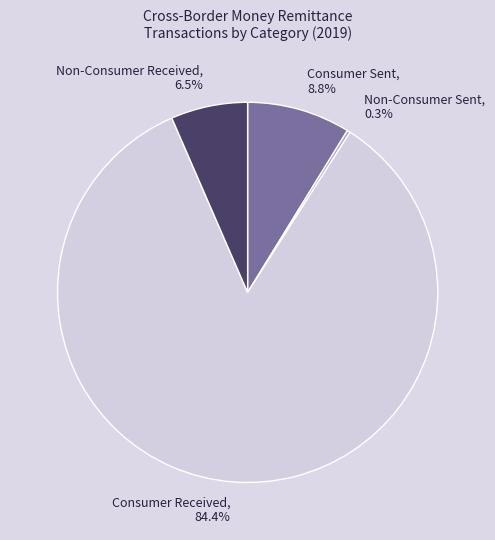

Is there a majority slice in this chart?

Yes